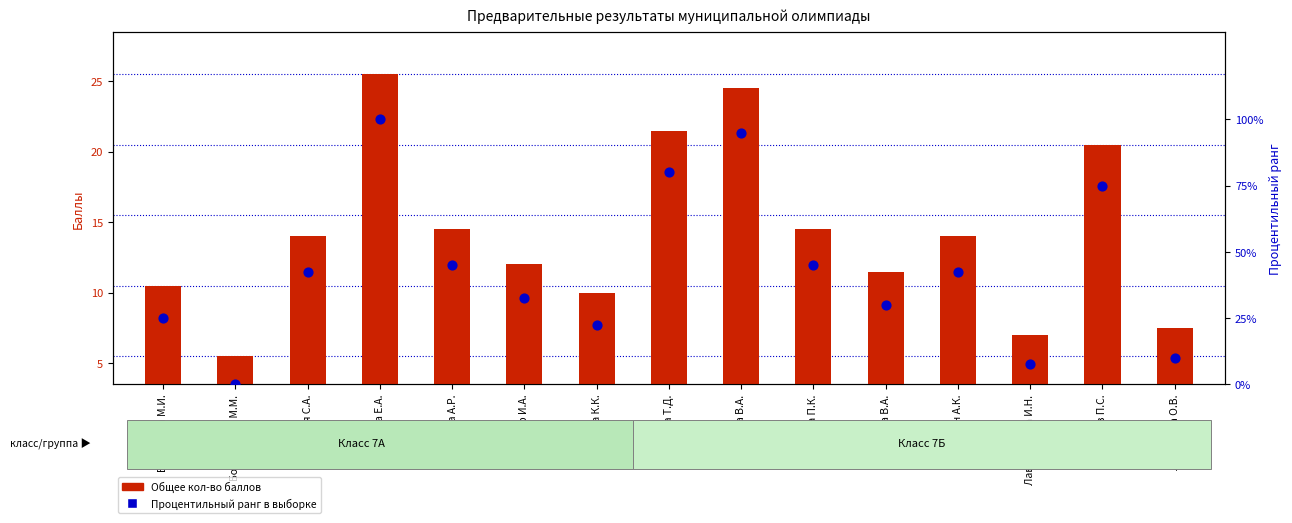

Which series contains the lowest Y value?

Процентильный ранг в выборке